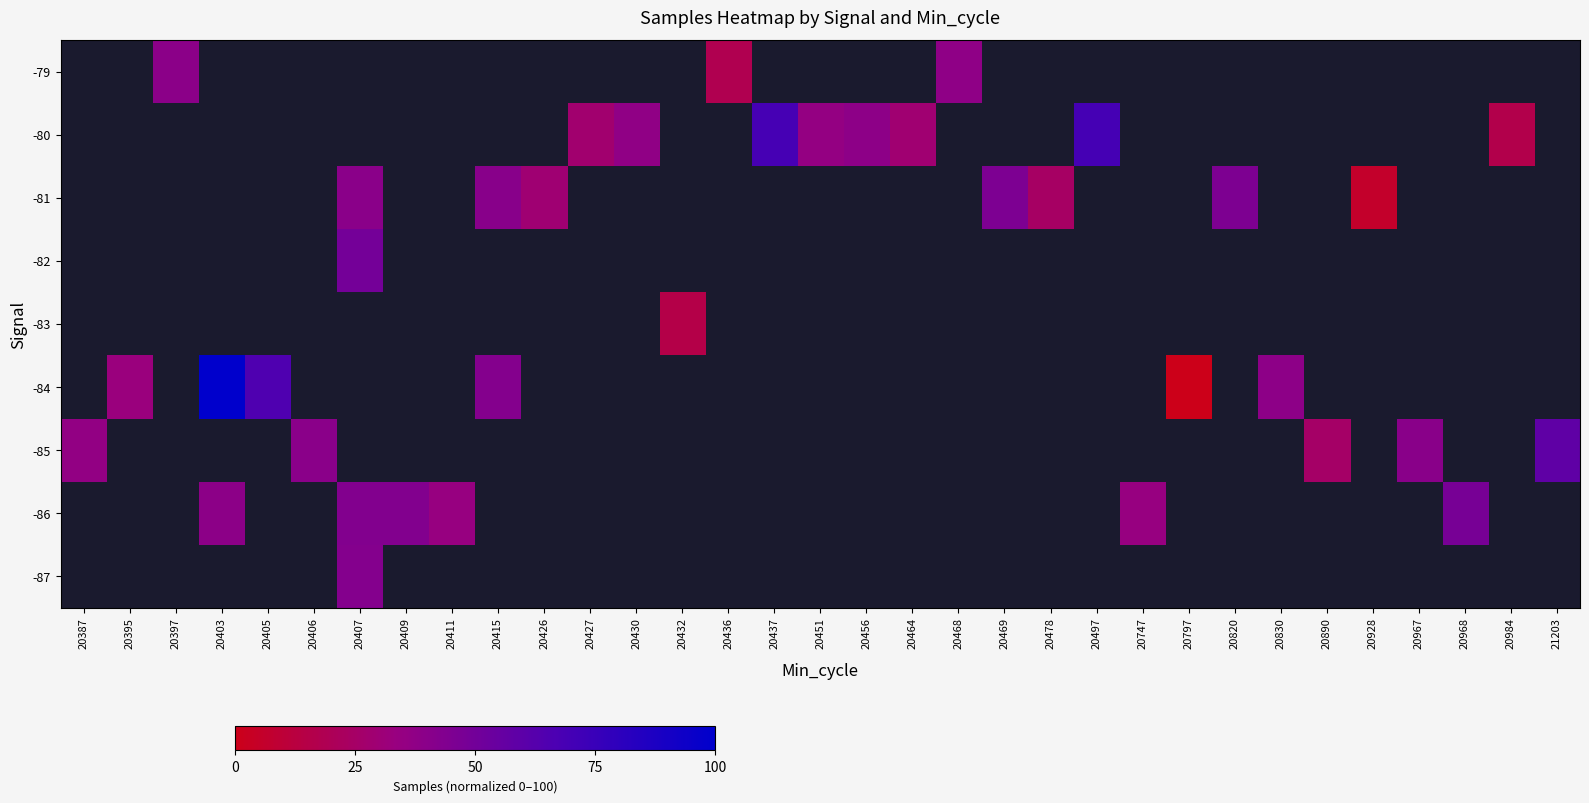

Which has a higher value, 20395 or 20968?

20968